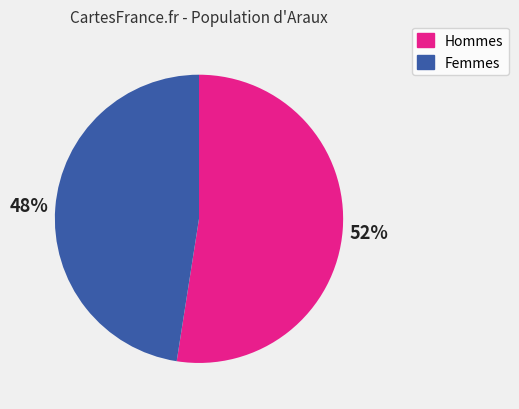

What percentage is the Hommes slice, to the nearest percent?

52%